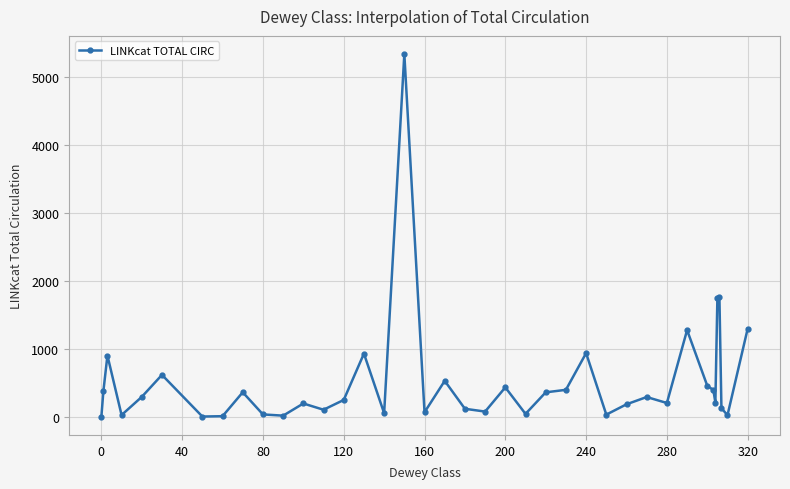

Is this an area chart (filled region under the line)?

No